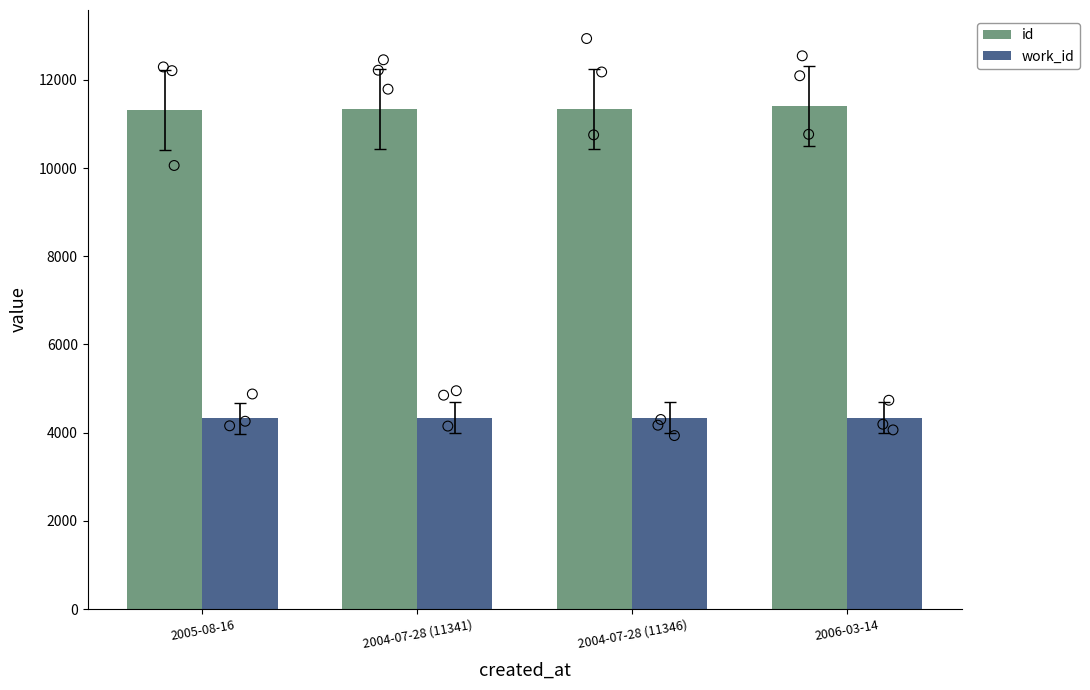

Is the value of work_id at 2006-03-14 greater than the value of id at 2004-07-28 (11346)?

No